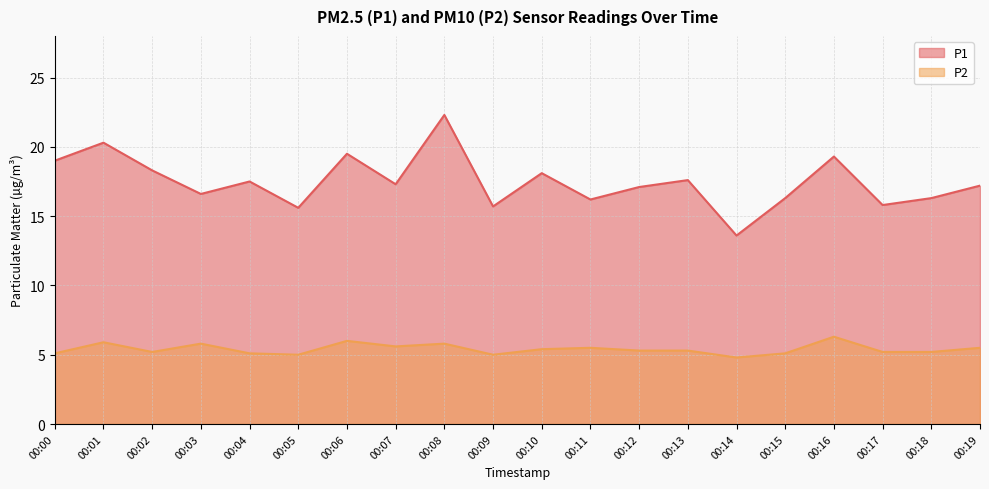

Which series has the largest total across all categories?

P1